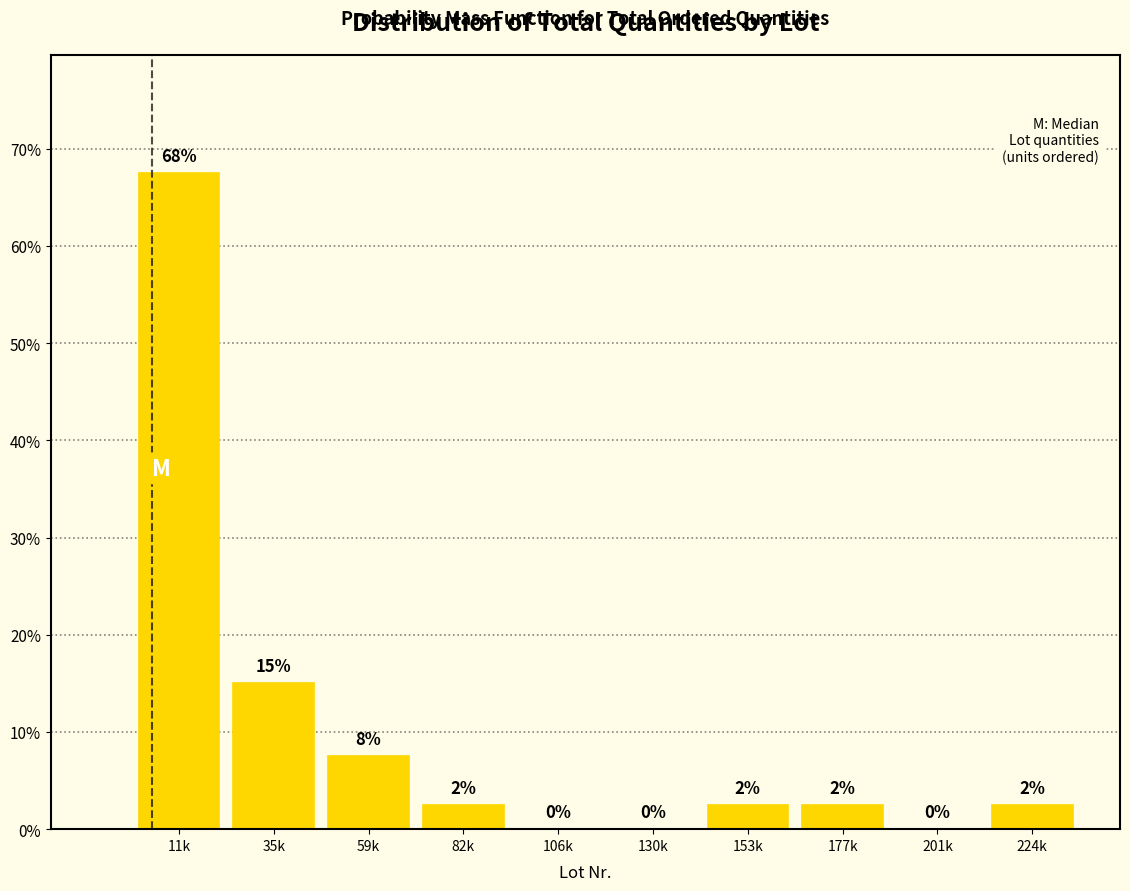

Are the bars horizontal?

No